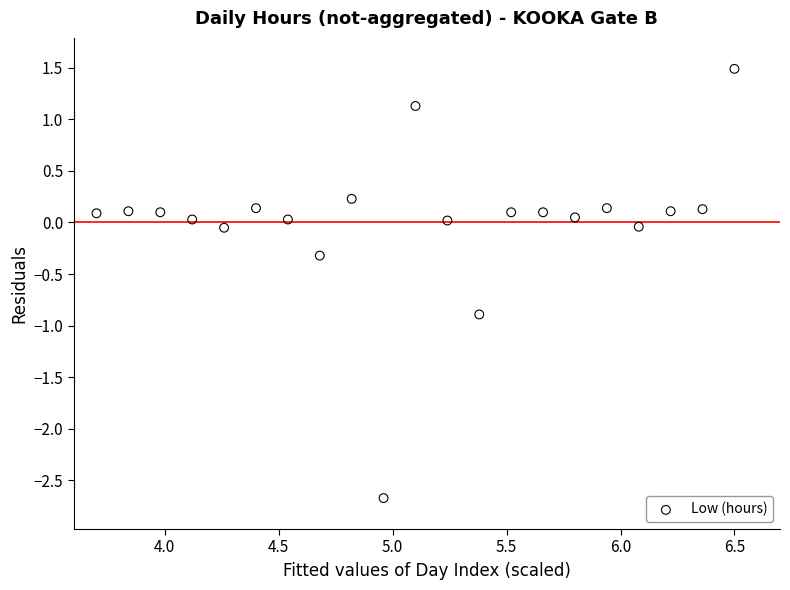

What is the range of X values (max minus min)?

2.8